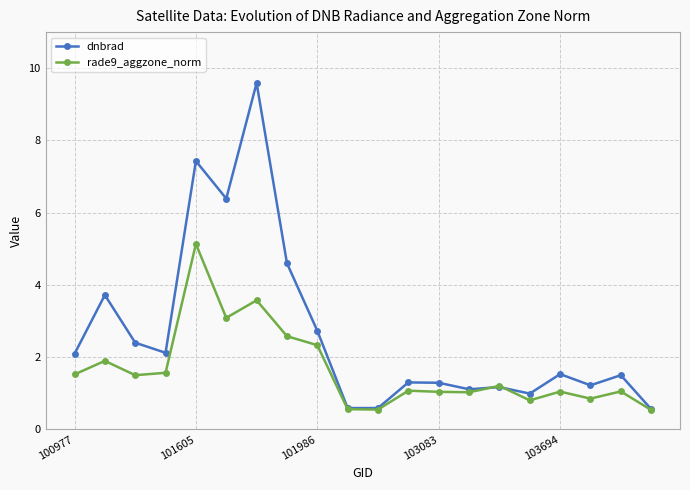

True or false: dnbrad has more than 1 points higher than both neighbors.

True